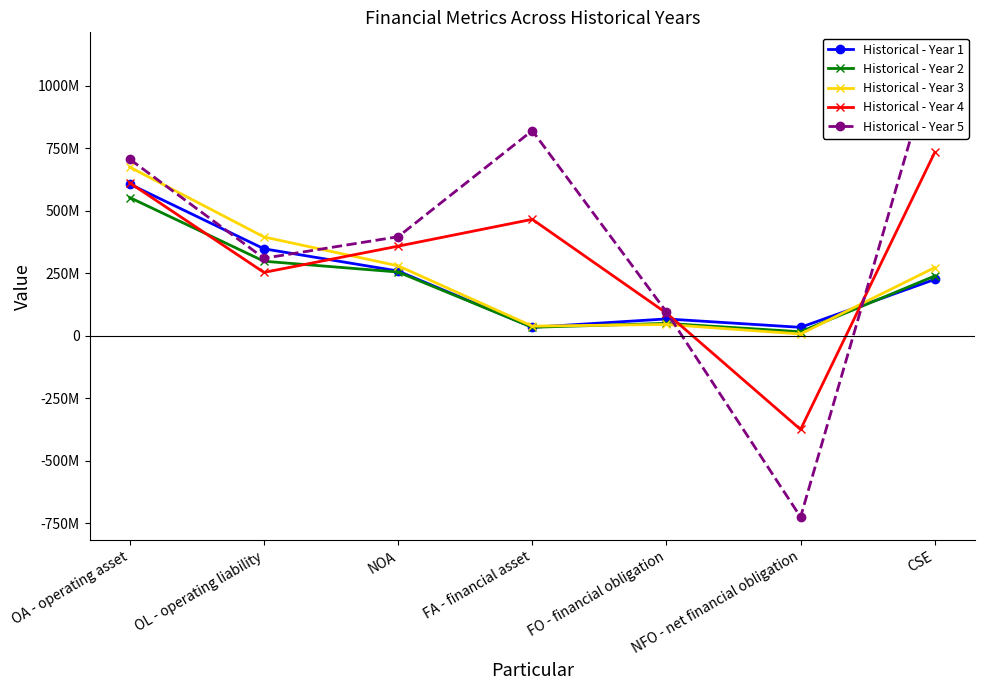

How many values in the Historical - Year 5 series exceed 395743242?

3